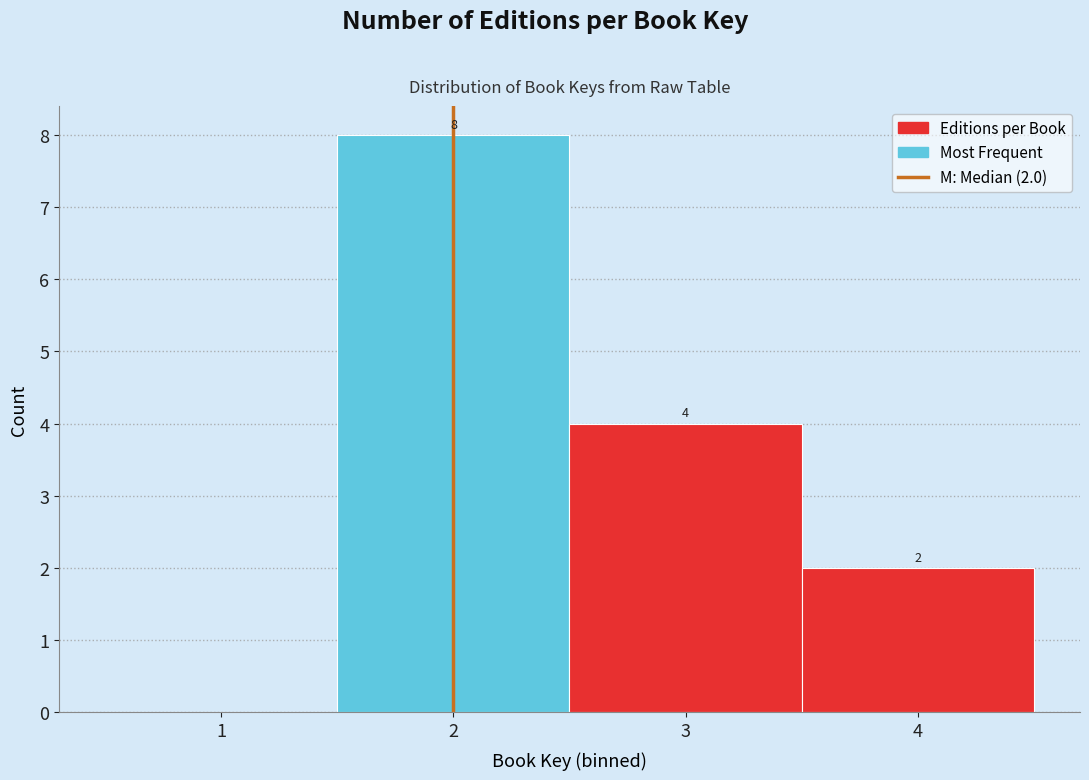

Over which range of the x-axis is the bar tallest?

1.5 to 2.5